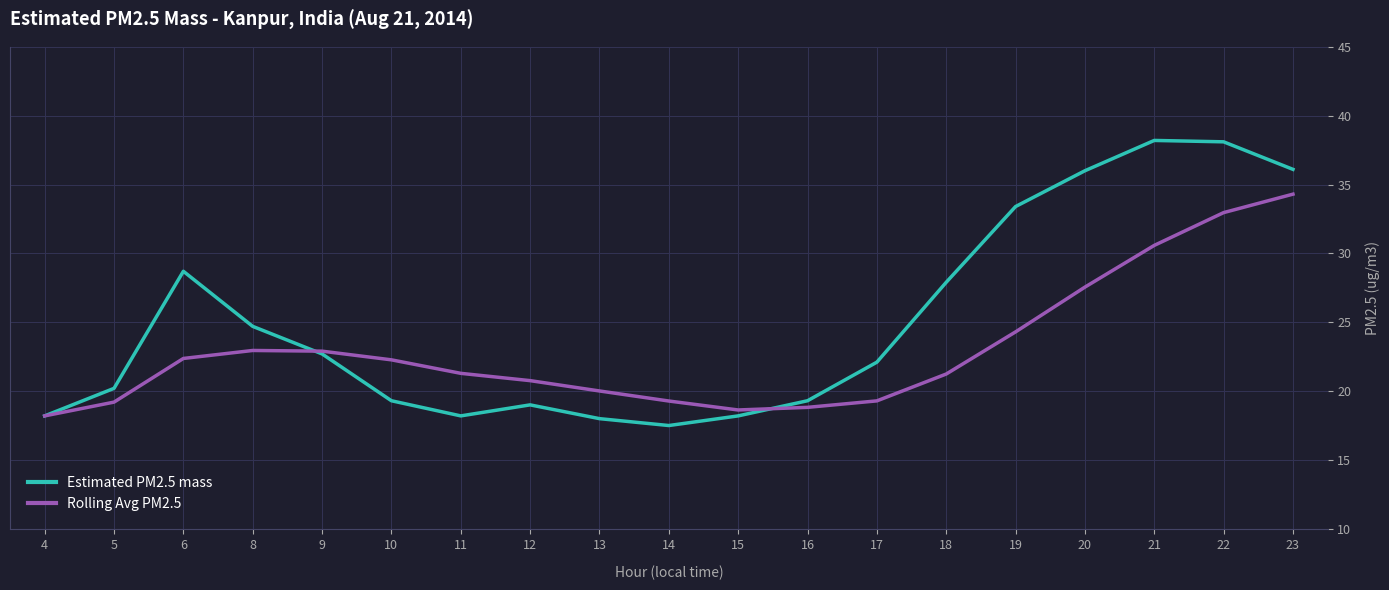

At how many categories does at least one series exceed 24?

8